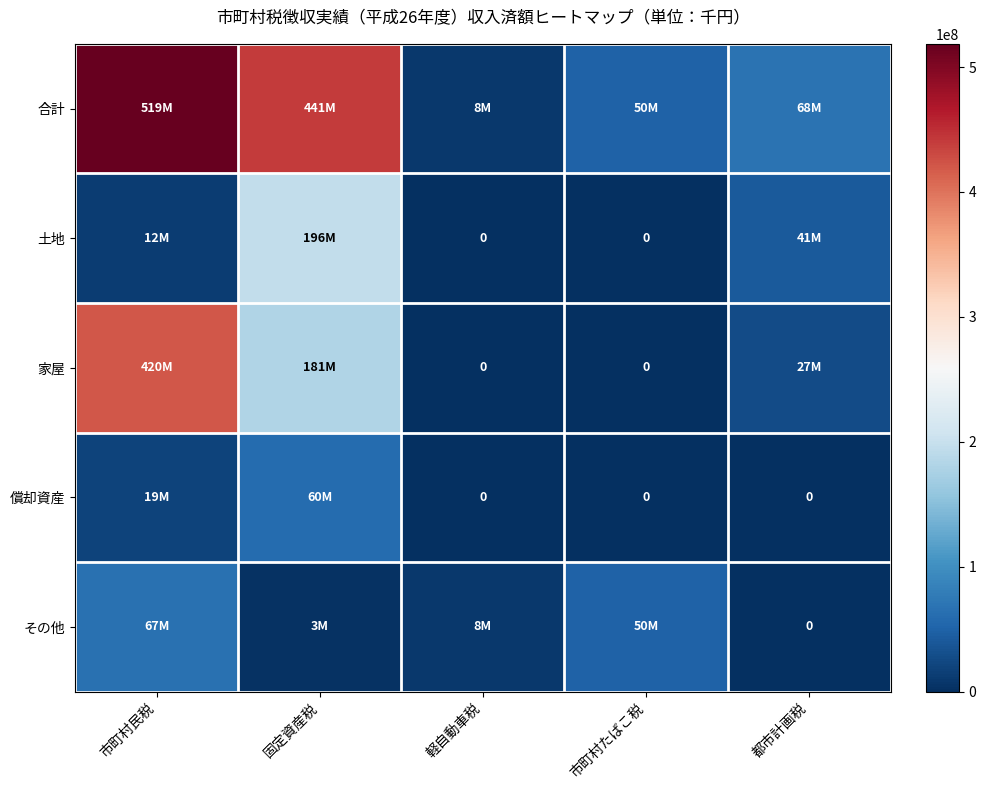

List the series in order of their peak value, highest first.

合計, 家屋, 土地, その他, 償却資産